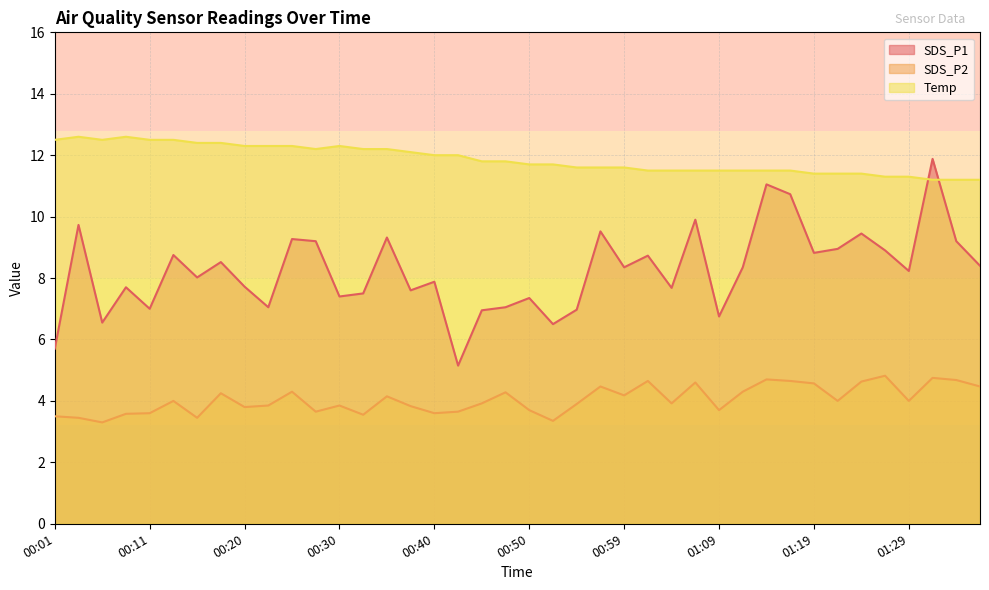

Between 00:06 and 00:55, which series saw the biggest shift?

Temp